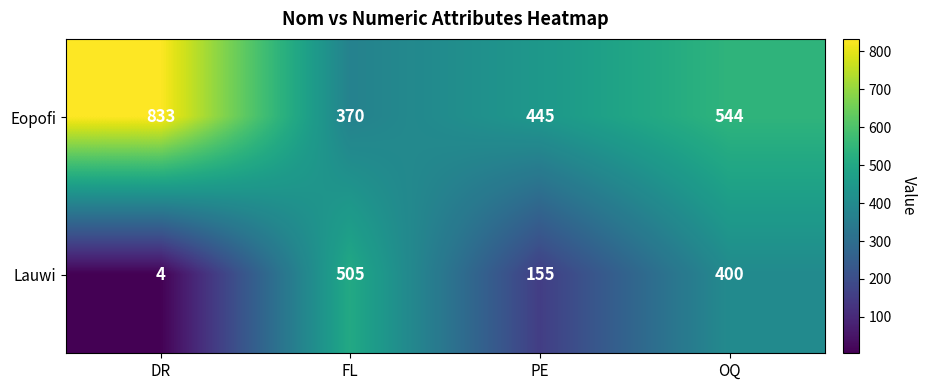

The value of Lauwi at FL is 505. True or false?

True